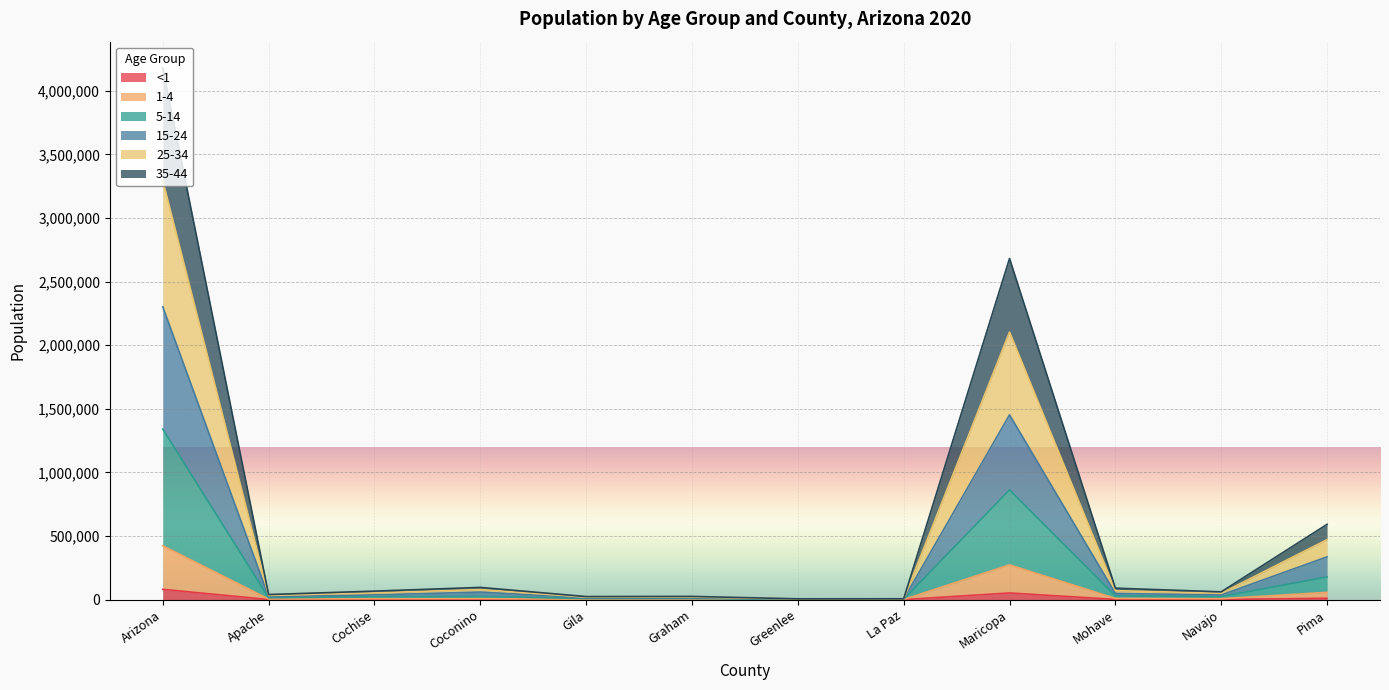

Does the chart display data point markers on the line(s)?

No